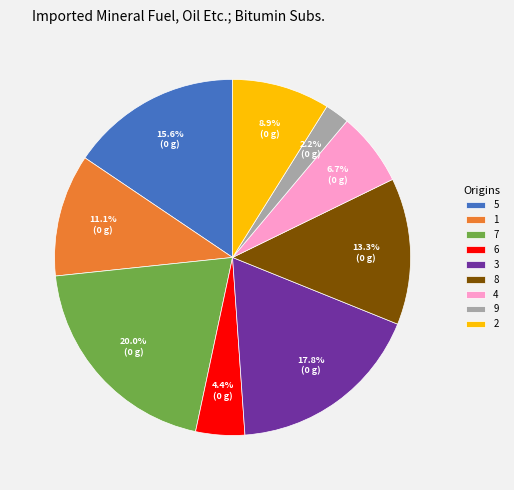

Rank the categories by value from highest to lowest.

7, 3, 5, 8, 1, 2, 4, 6, 9